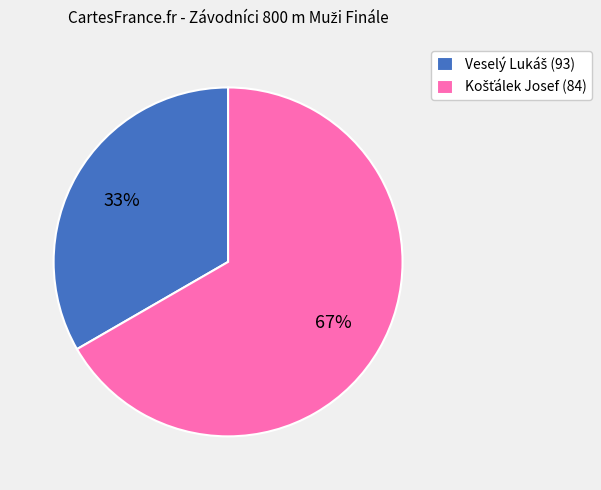

To the nearest percent, what is the average slice percentage?

50%